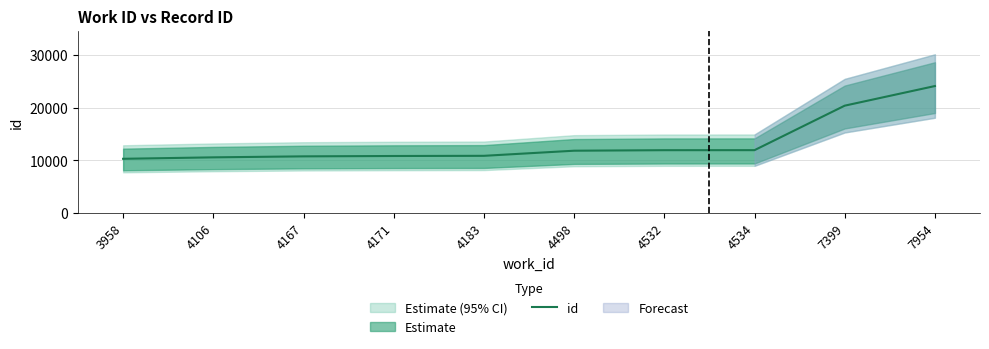

Rank the categories by value from lowest to highest.

3958, 4106, 4167, 4171, 4183, 4498, 4532, 4534, 7399, 7954